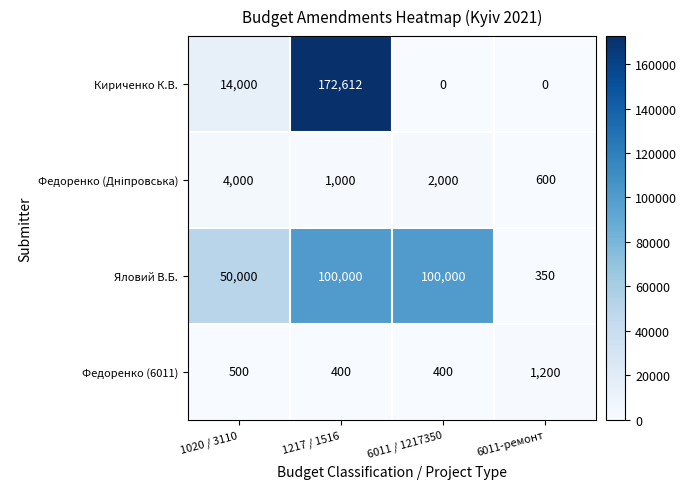

At which category is the sum across all series the highest?

1217 / 1516